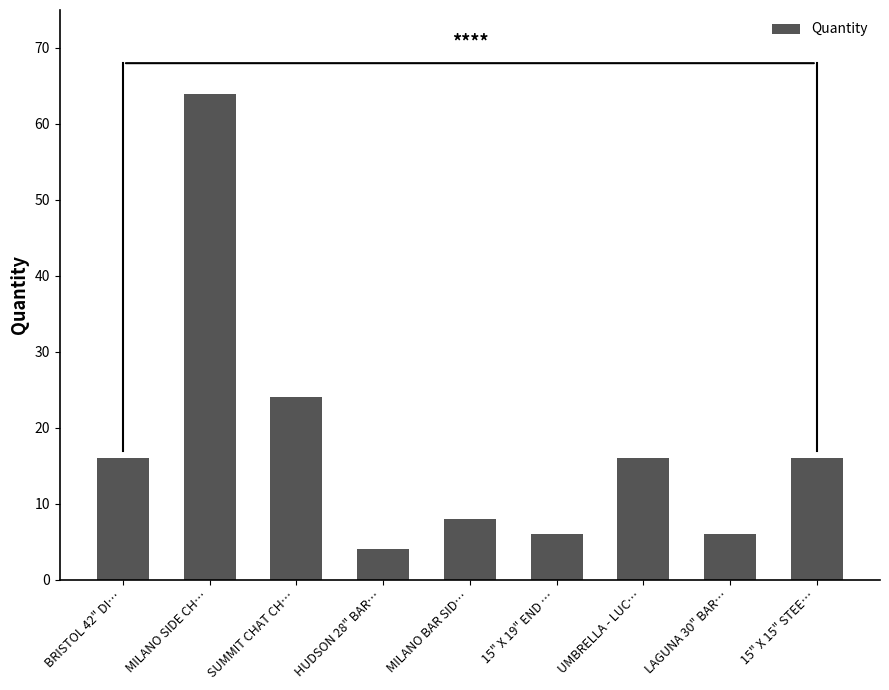

Which label corresponds to the smallest value in the chart?

HUDSON 28" BAR…